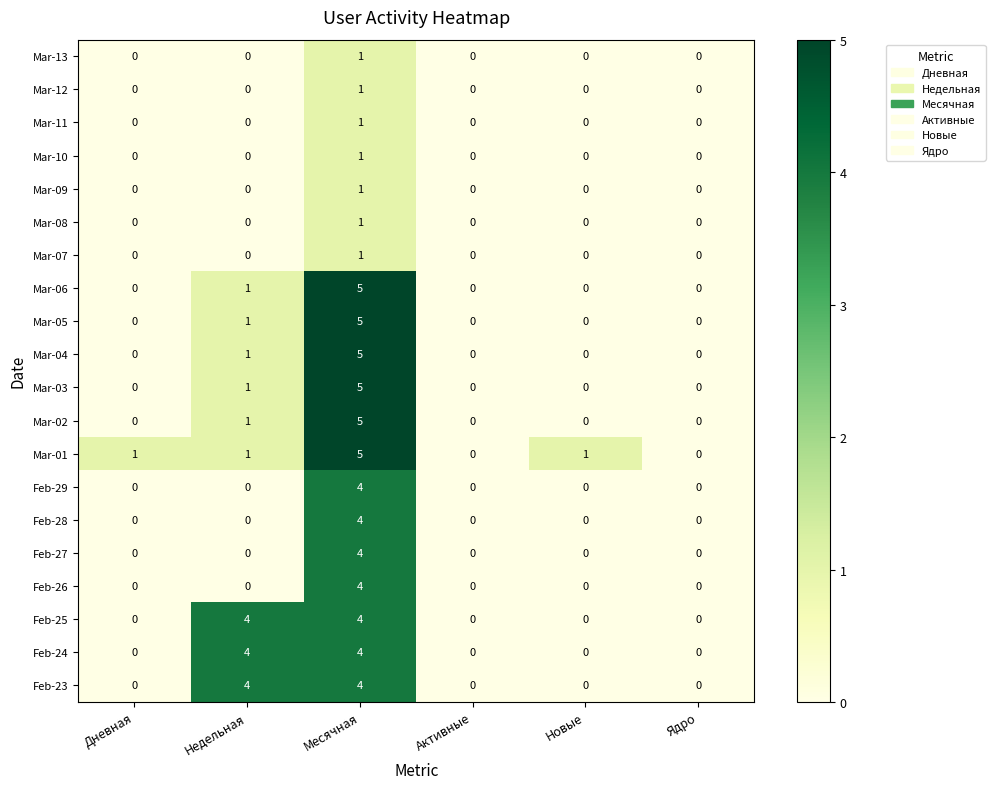

At which label is Mar-03 closest to 2?

Недельная